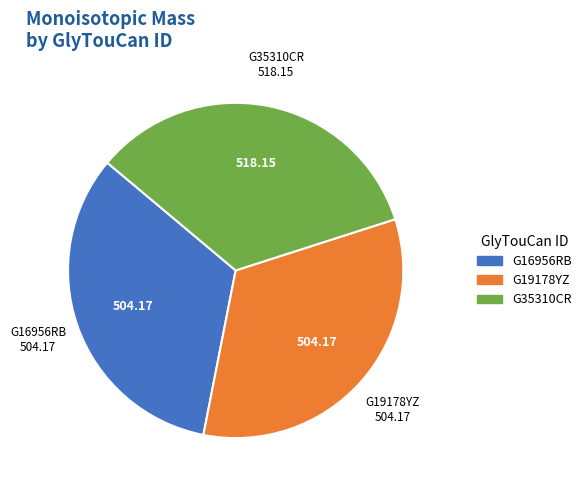

Combined, do G35310CR and G16956RB account for over 50%?

Yes